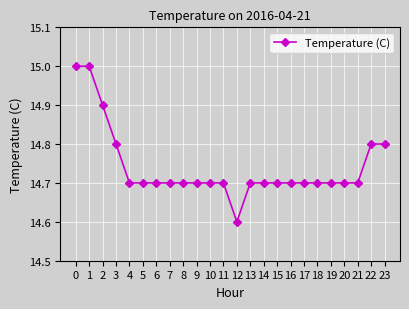

Reading left to right, extract all data points from this chart.

15.0	15.0	14.9	14.8	14.7	14.7	14.7	14.7	14.7	14.7	14.7	14.7	14.6	14.7	14.7	14.7	14.7	14.7	14.7	14.7	14.7	14.7	14.8	14.8